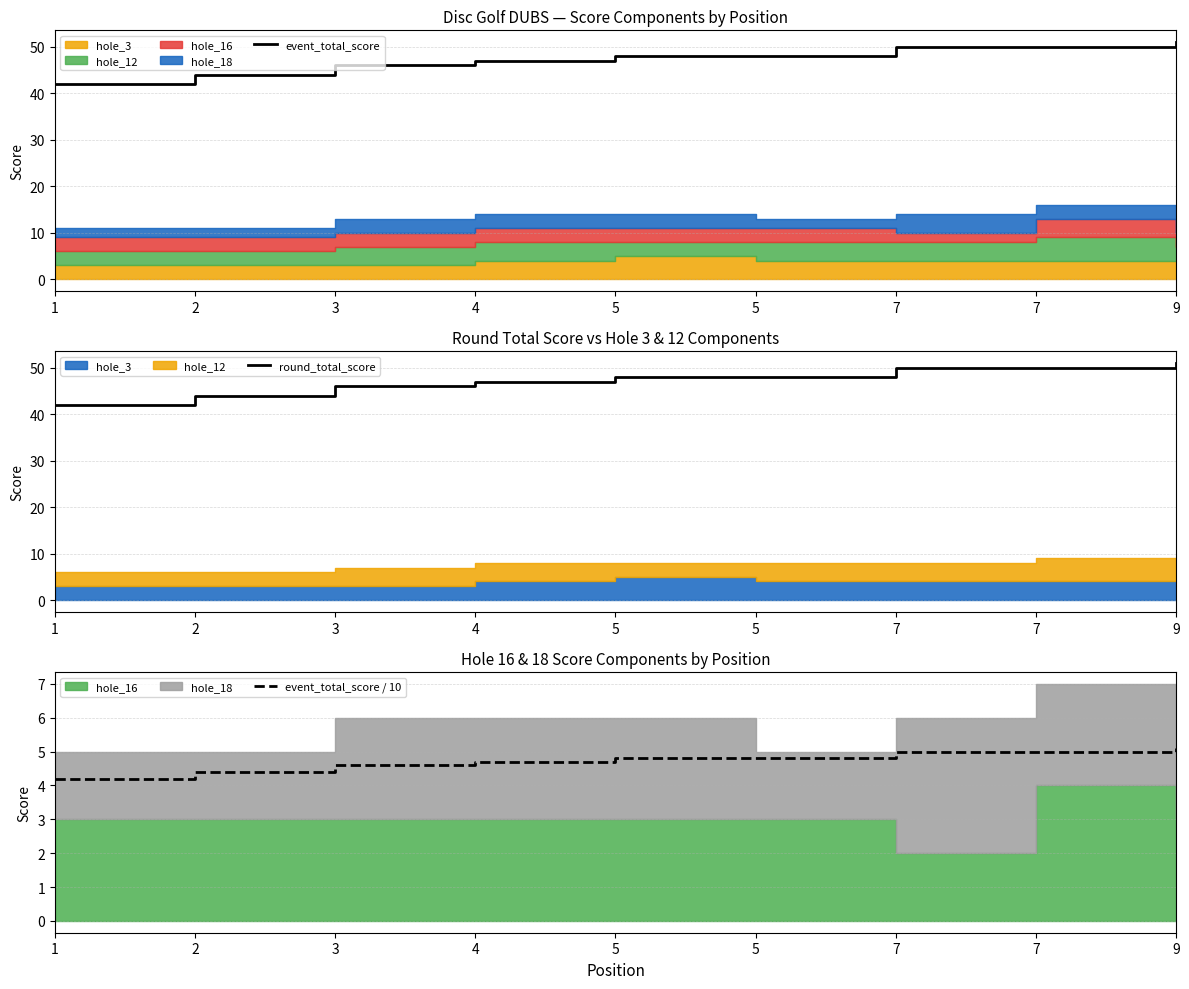

True or false: round_total_score has more than 1 points higher than both neighbors.

False